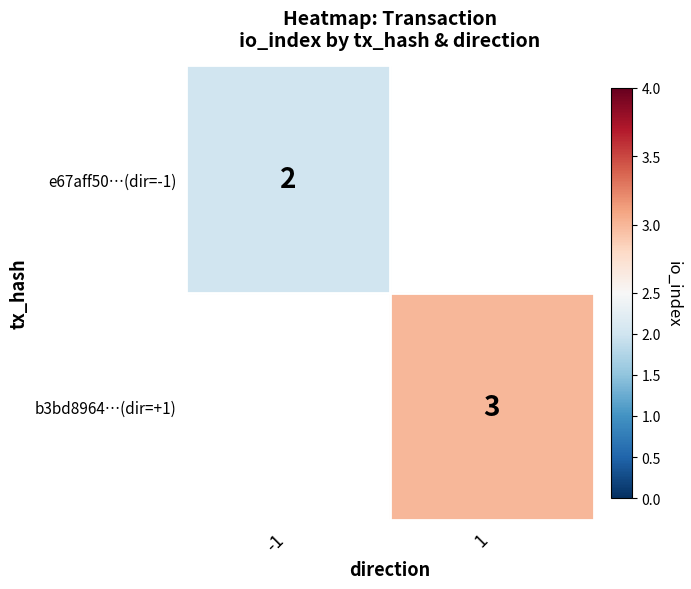

Between direction and io_index, which series saw the biggest shift?

e67aff50c8528257c3cc56bcf60614a8a11b7e6